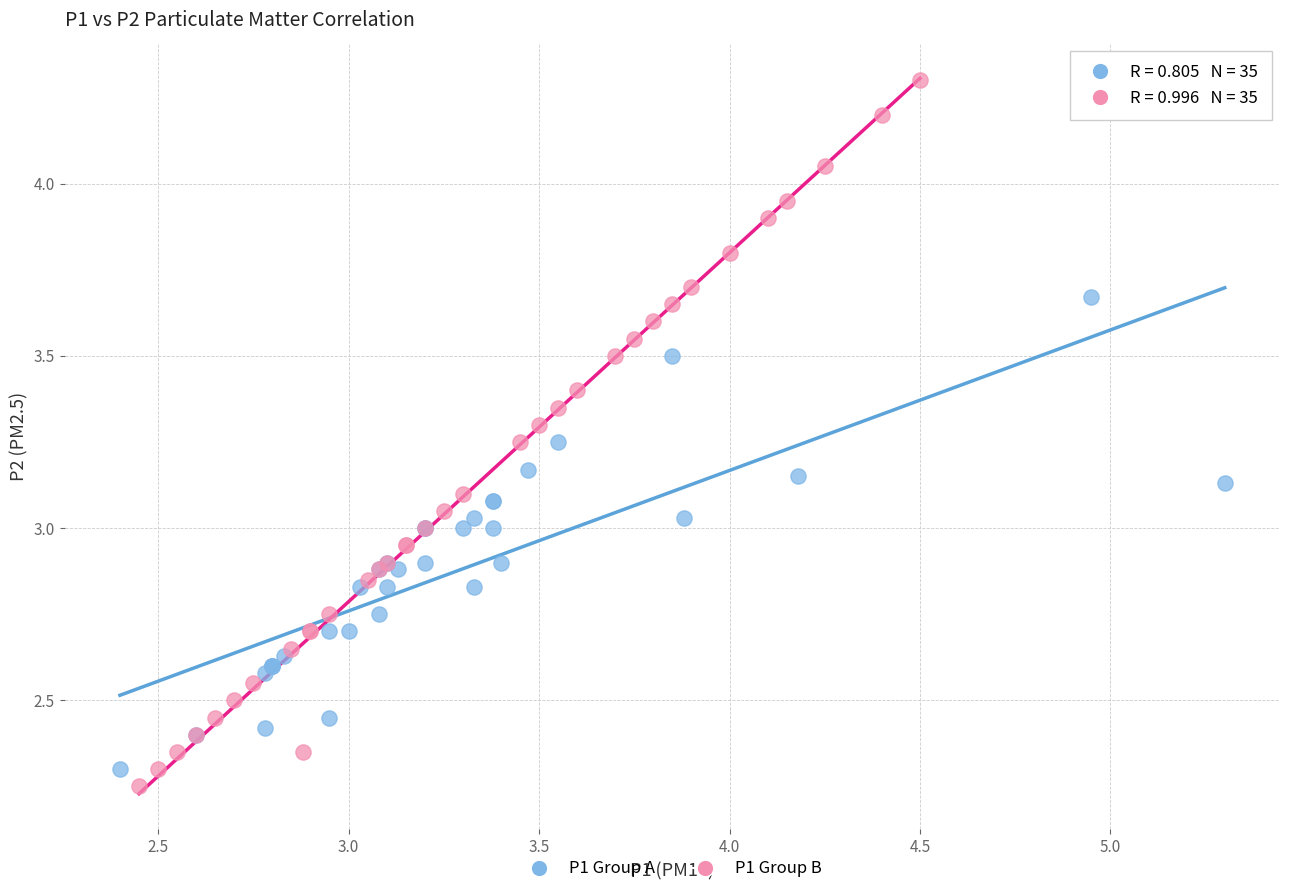

Which series reaches the minimum Y coordinate?

P1 Group B